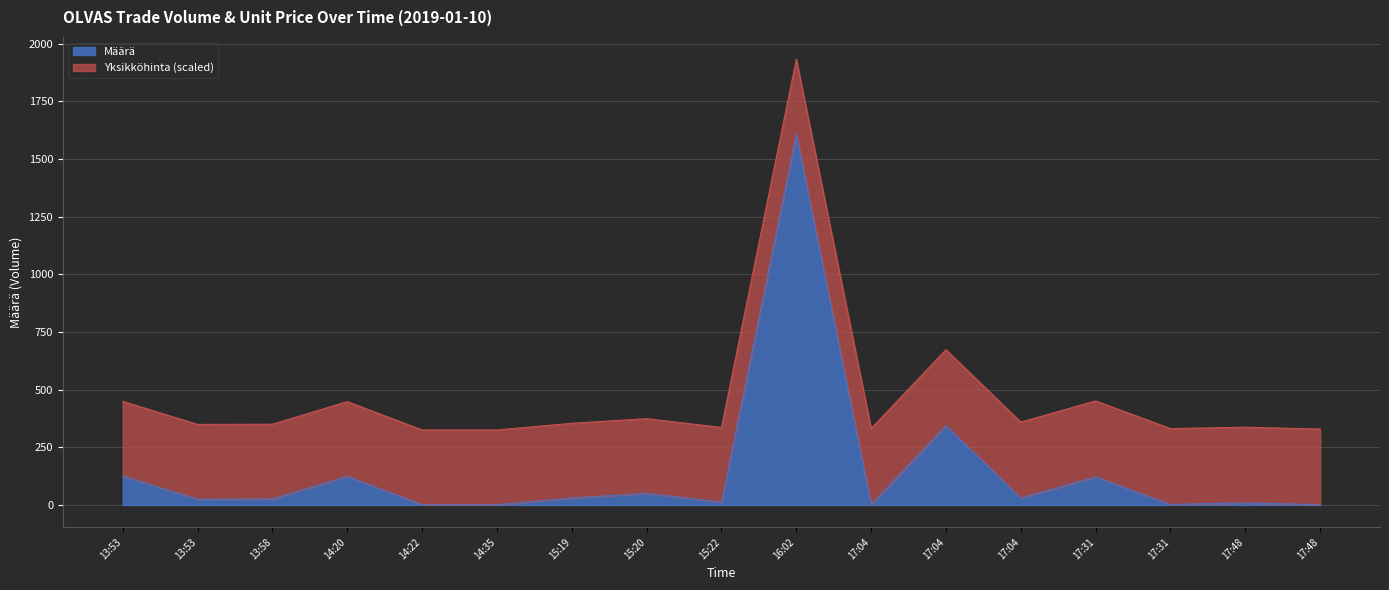

The value at 17:04 is 2. True or false?

True